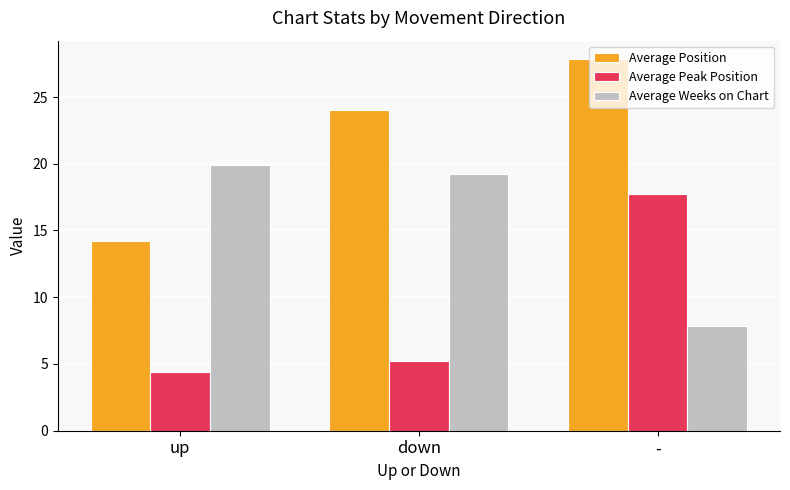

Rank the categories by Average Position value from lowest to highest.

up, down, -